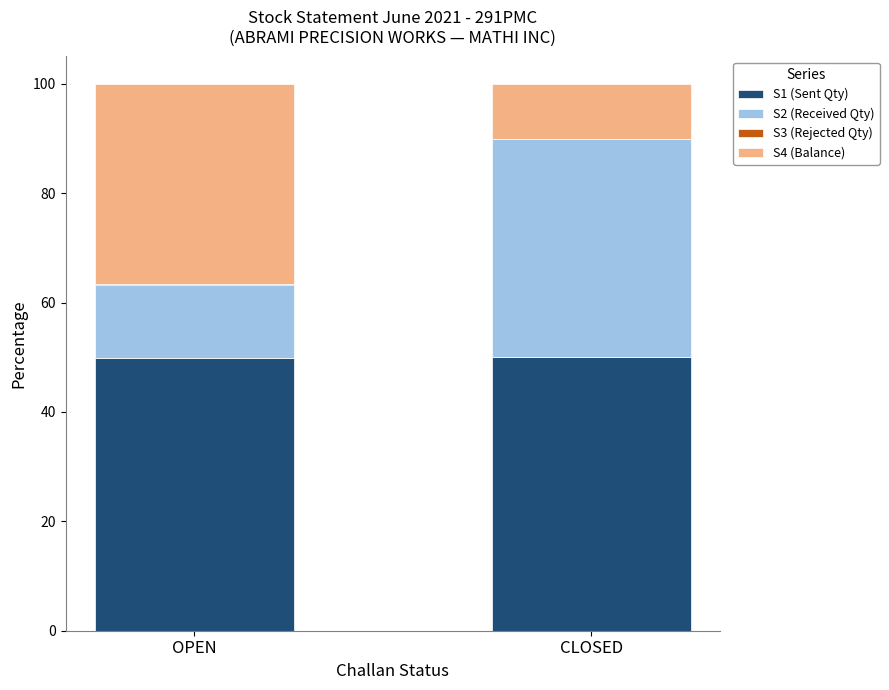

What is the highest value of the S1 (Sent Qty) series?

50.0